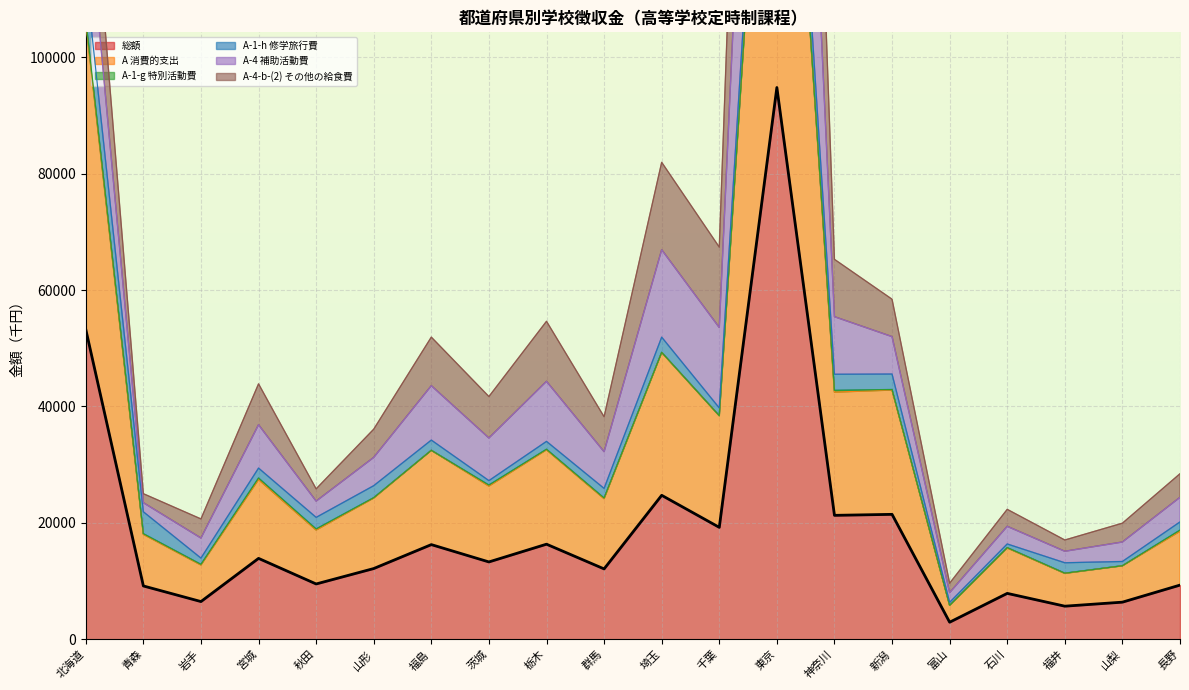

True or false: A 消費的支出 and A-1-h 修学旅行費 cross at least once.

False